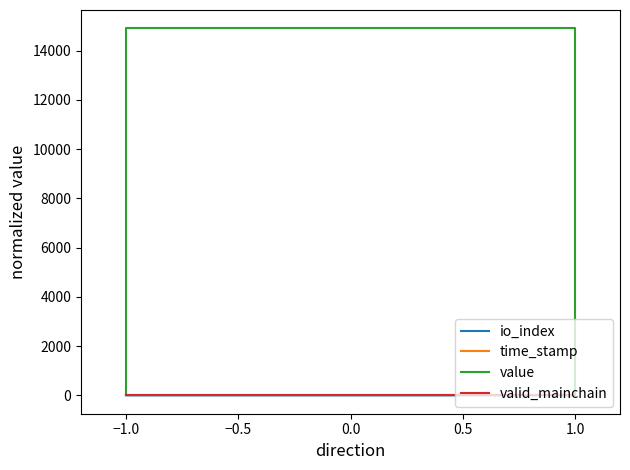

True or false: value and io_index intersect in this chart.

False